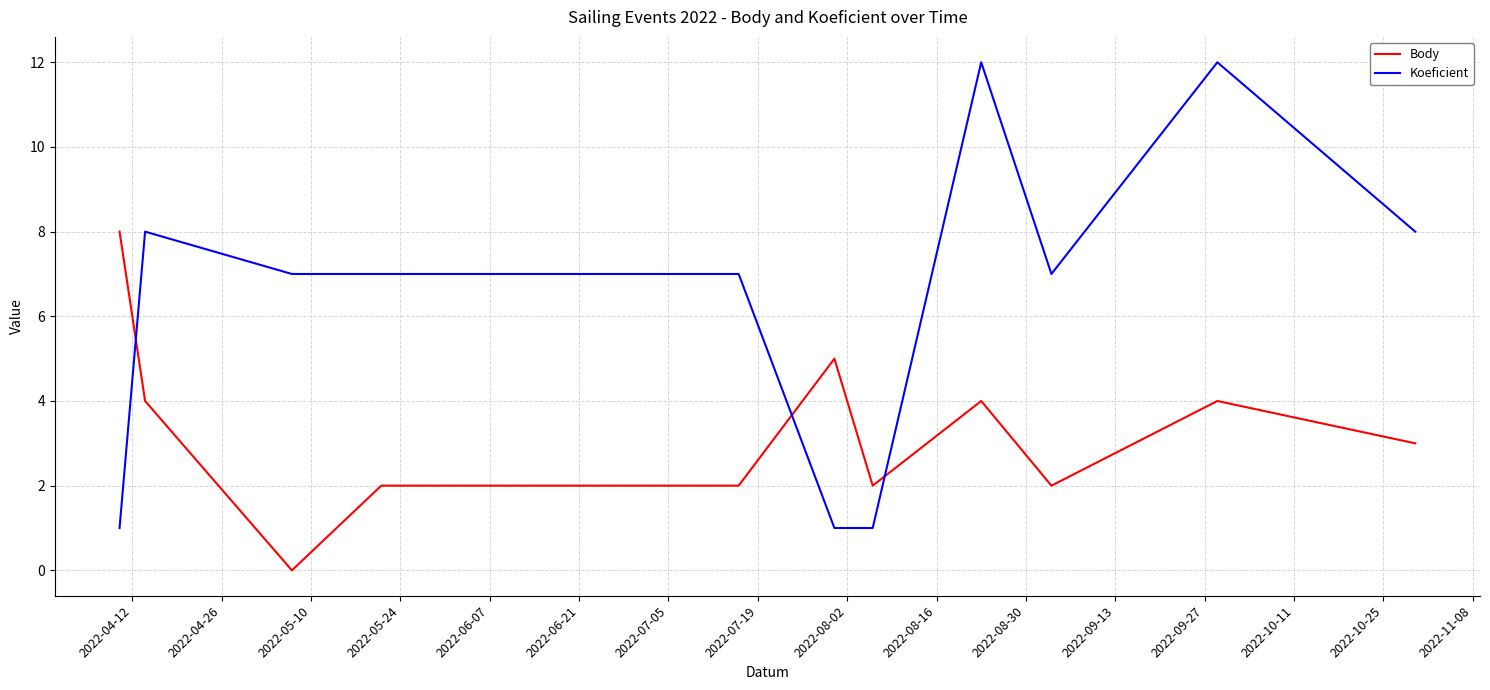

Which series has the widest spread of values?

Koeficient